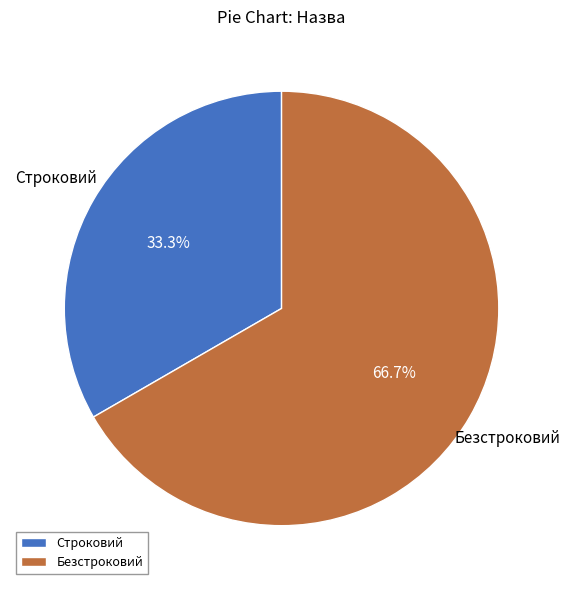

To the nearest percent, what is the combined percentage of Безстроковий and Строковий?

100%